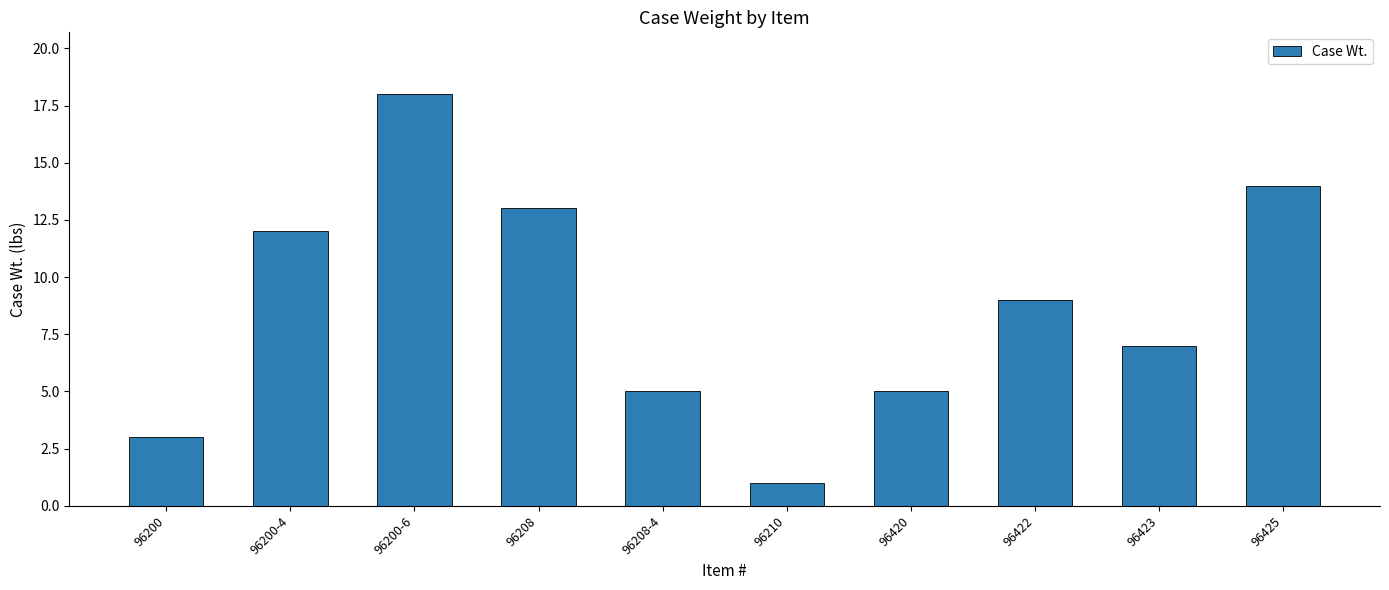

The value at 96200-6 is 18. True or false?

True